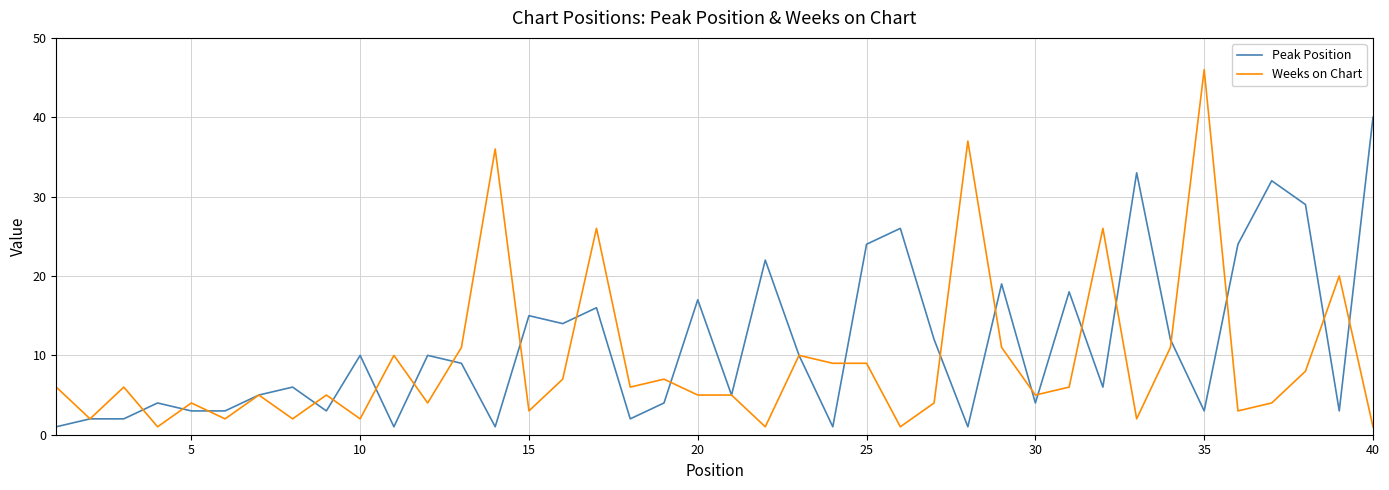

List the series in order of their peak value, highest first.

Weeks on Chart, Peak Position